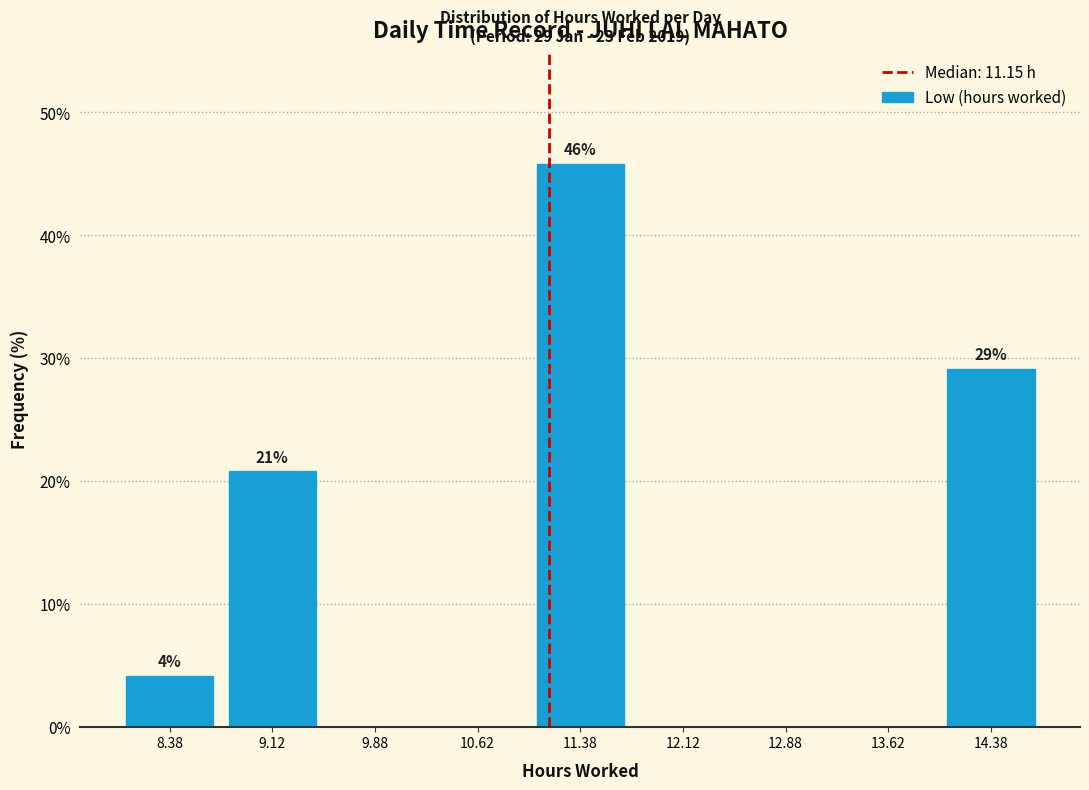

Over which range of the x-axis is the bar tallest?

11.00 to 11.75